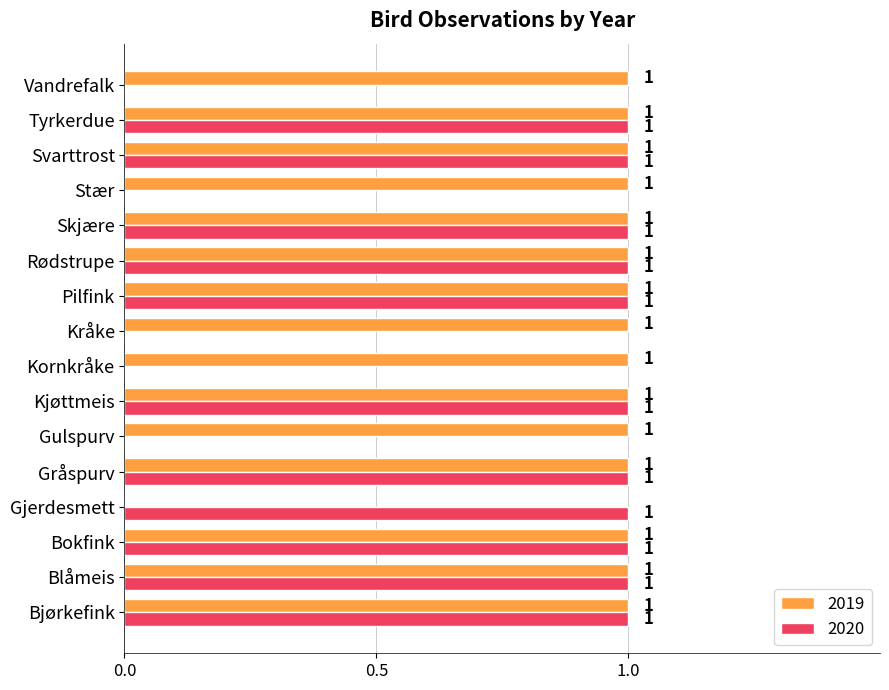

What is the average value of the 2020 series?

1